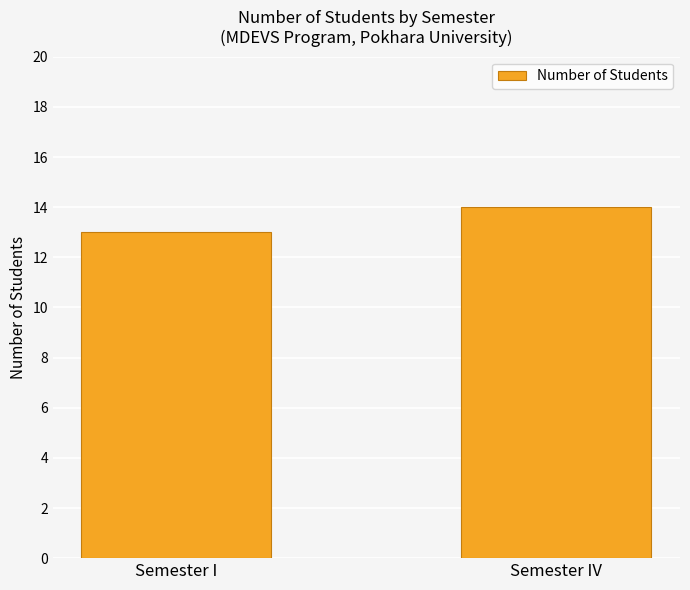

List the labels in order of value, smallest first.

Semester I, Semester IV